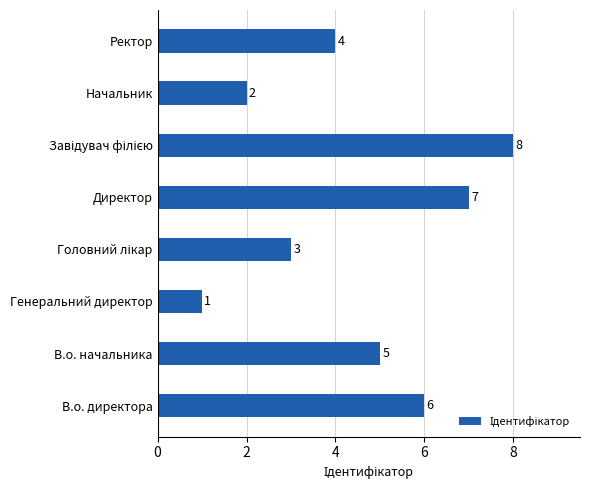

Where is the data nearest to the value 4?

Ректор